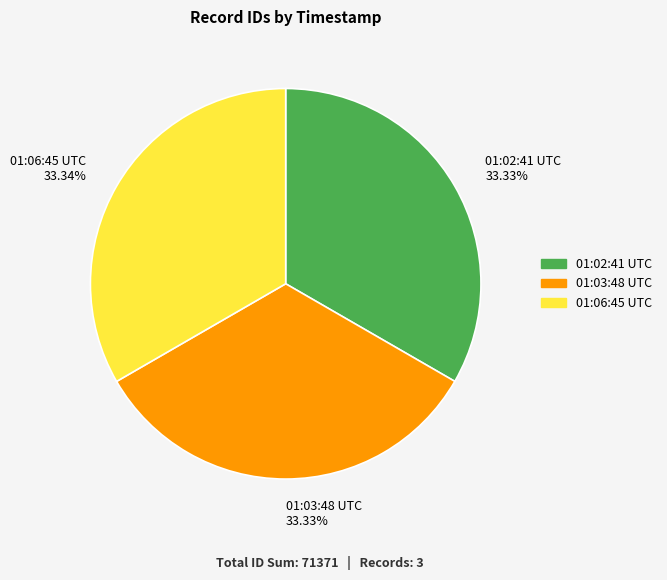

Combined, do 01:03:48 UTC 33.33% and 01:02:41 UTC 33.33% account for over 50%?

Yes